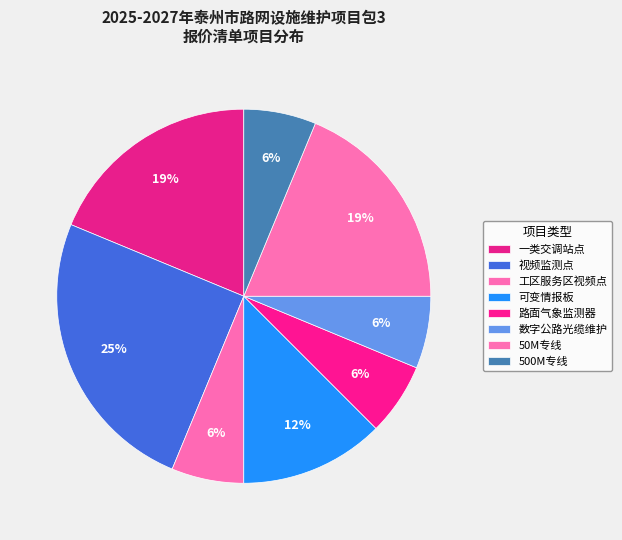

What is the change in value from 视频监测点 to 500M专线?

-3